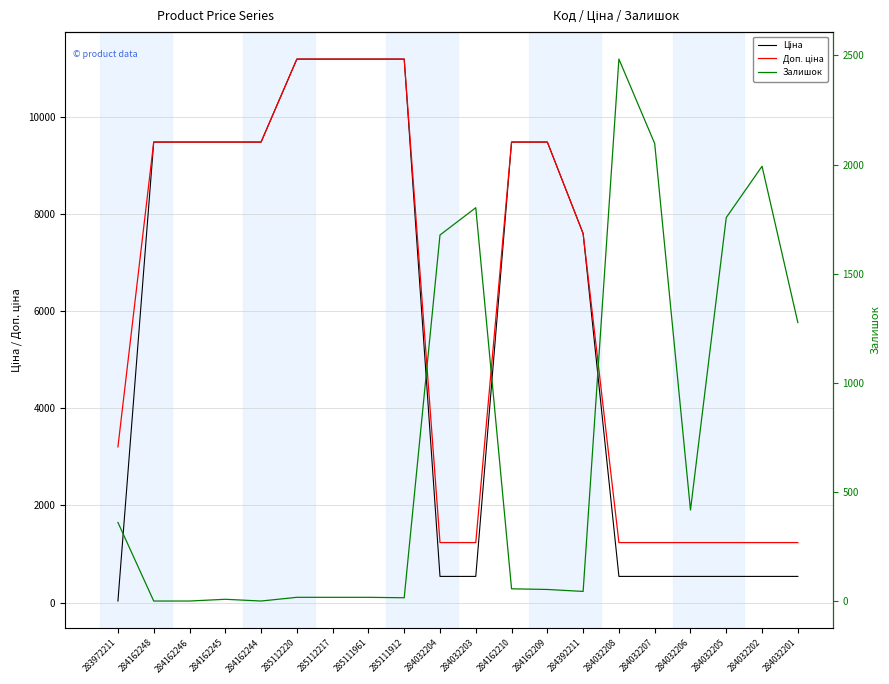

Is the value of Залишок at 284392211 greater than the value of Ціна at 284162246?

No